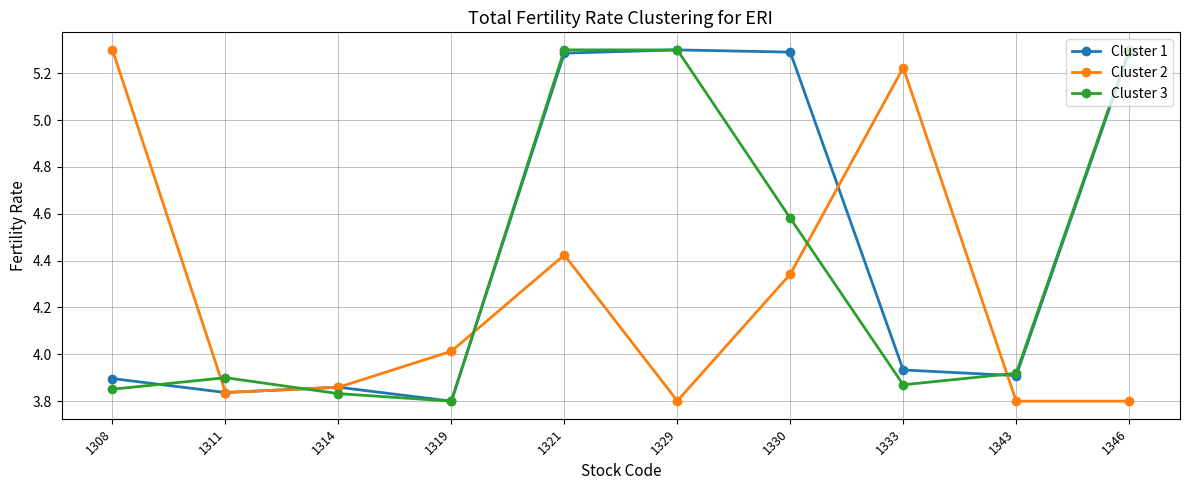

What is the total value across all series at 1319?

11.6